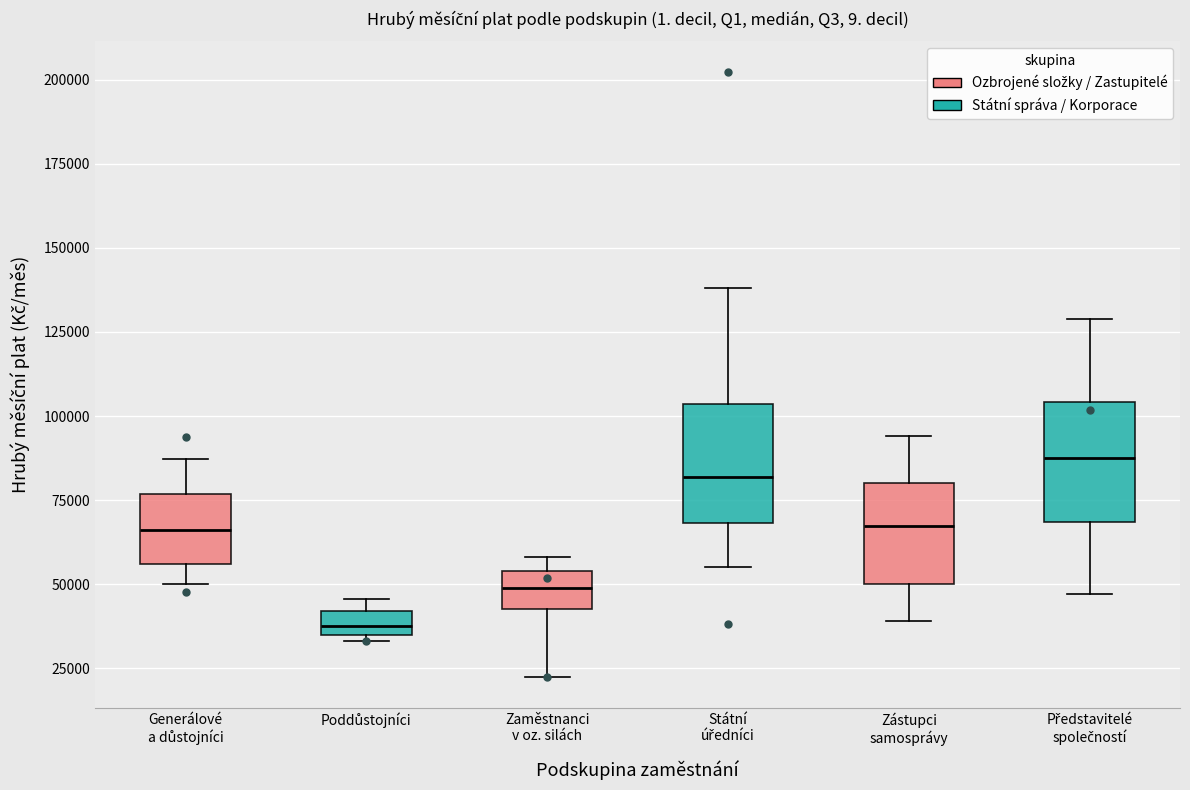

Where is the upper edge of the box for Představitelé společností on the y-axis? The values are not printed on the chart, so give them approximately, as read against the axis.

105000